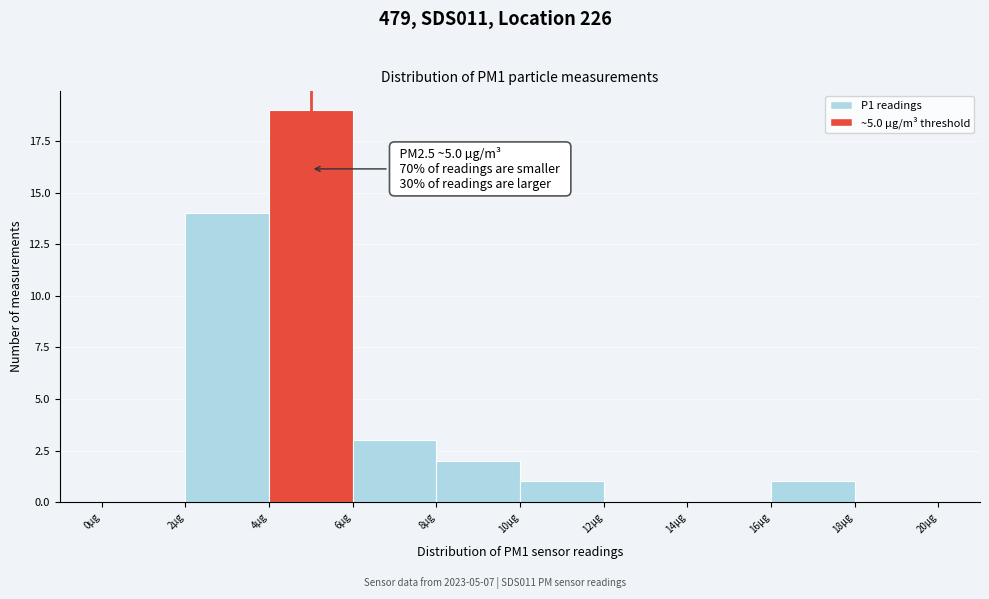

Over which range of the x-axis is the bar tallest?

4 to 6